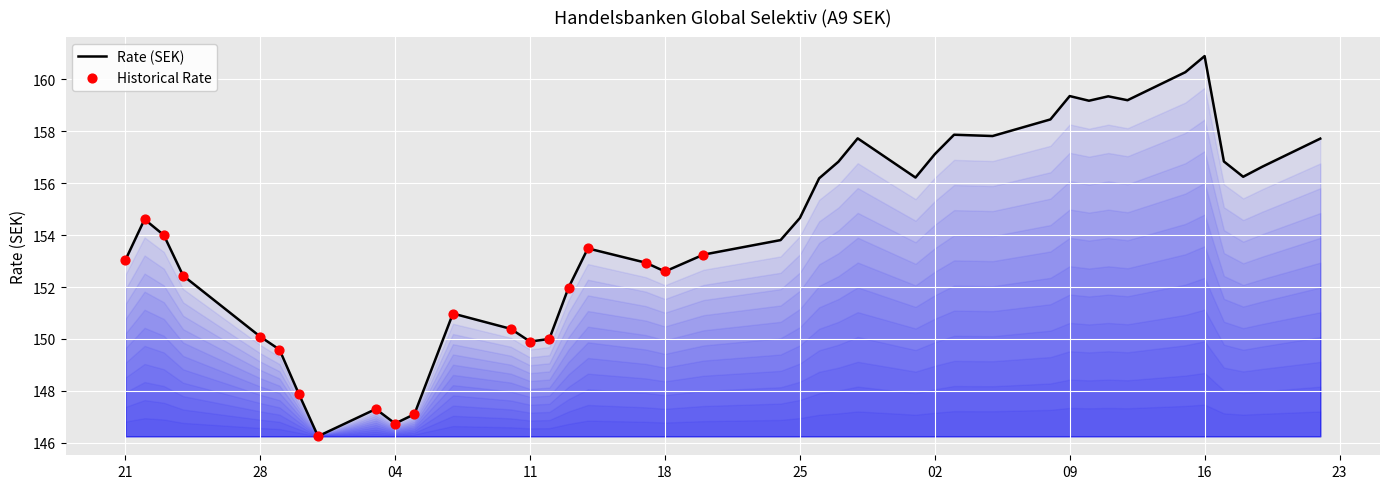

What is the maximum value shown in the chart?

160.9